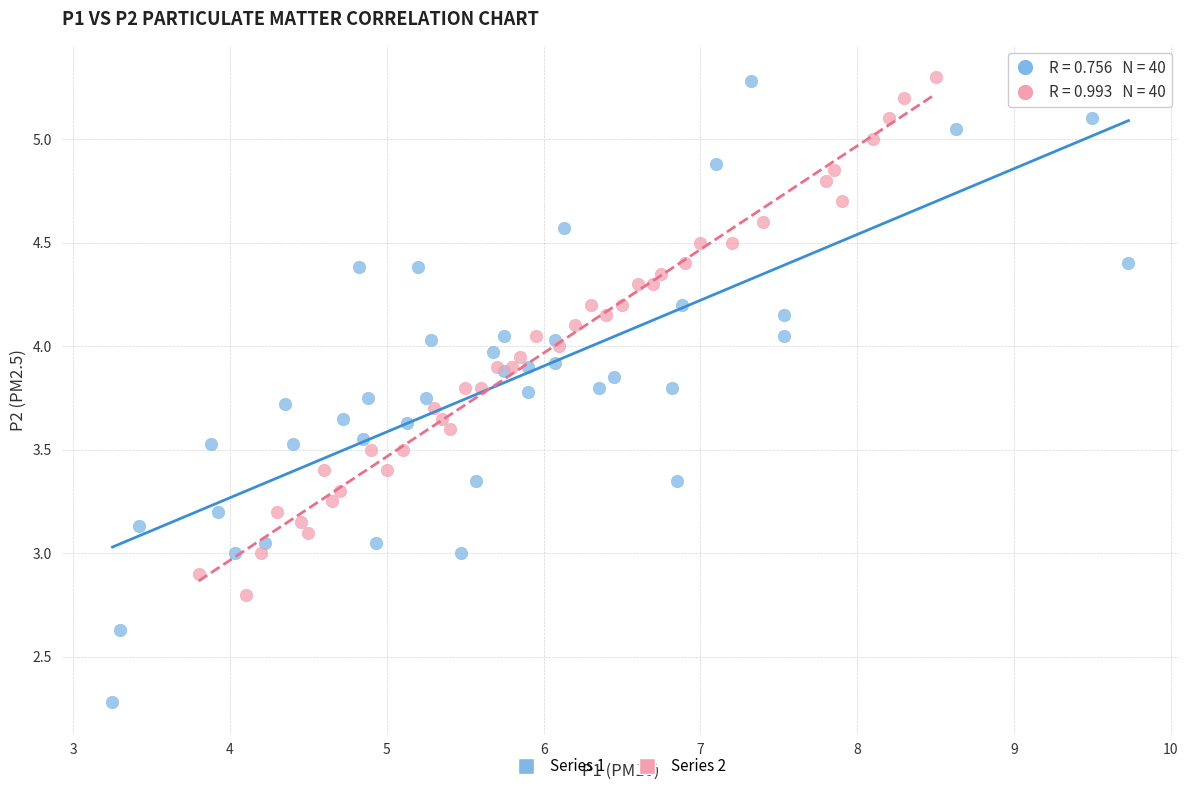

Which series has the largest Y range (max minus min)?

Series 1